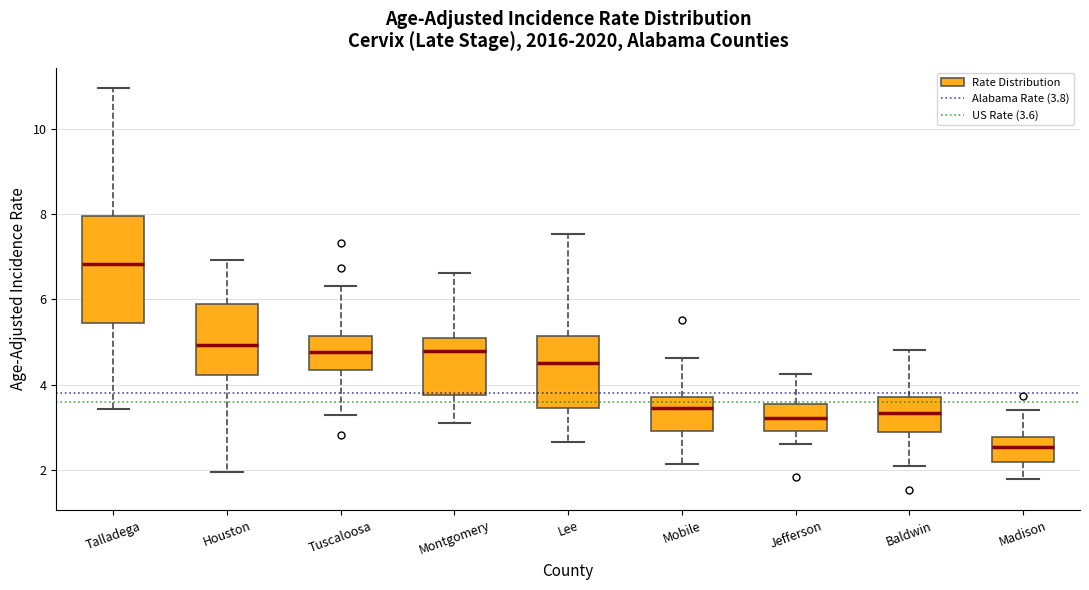

Where does the lower whisker of the box for Mobile end on the y-axis? The values are not printed on the chart, so give them approximately, as read against the axis.

2.2